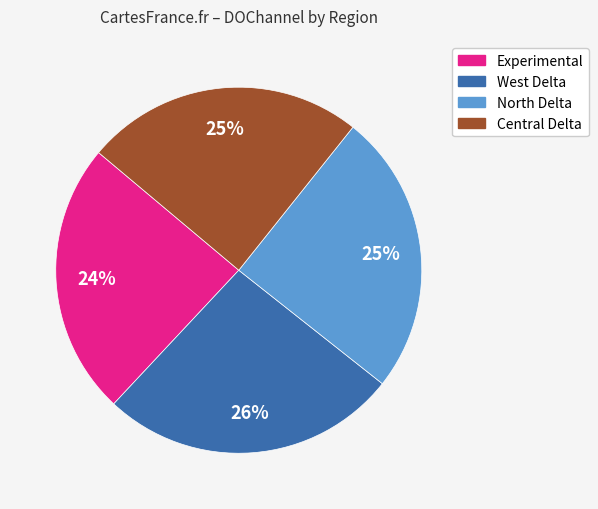

Count the number of slices in the pie.

4